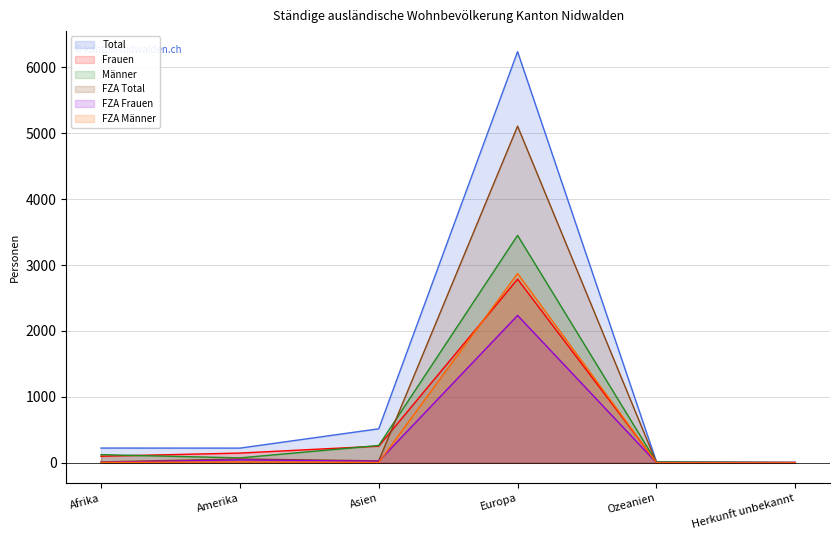

How many values in the FZA Total series are below 30?

3